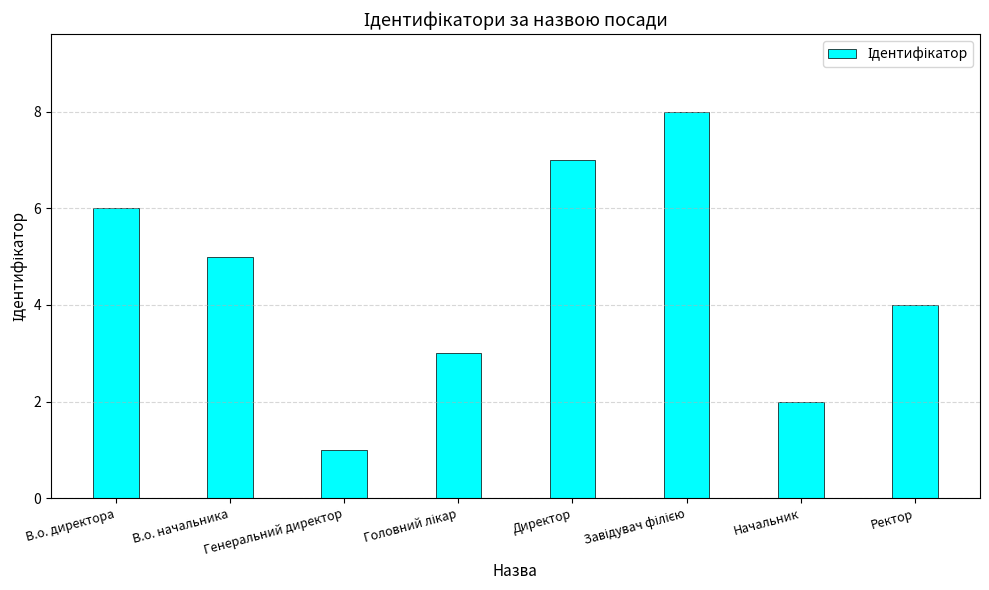

How many distinct data groups are displayed?

1